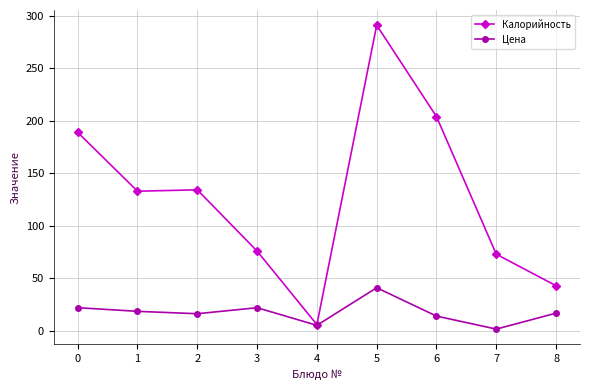

List the series in order of their overall mean, lowest first.

Цена, Калорийность